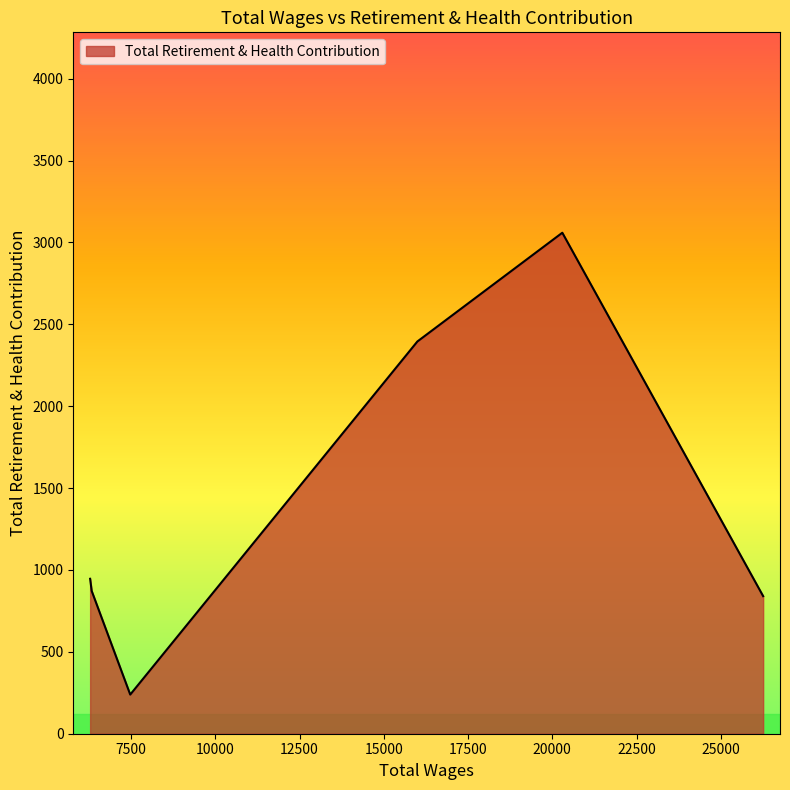

What is the average value?

1392